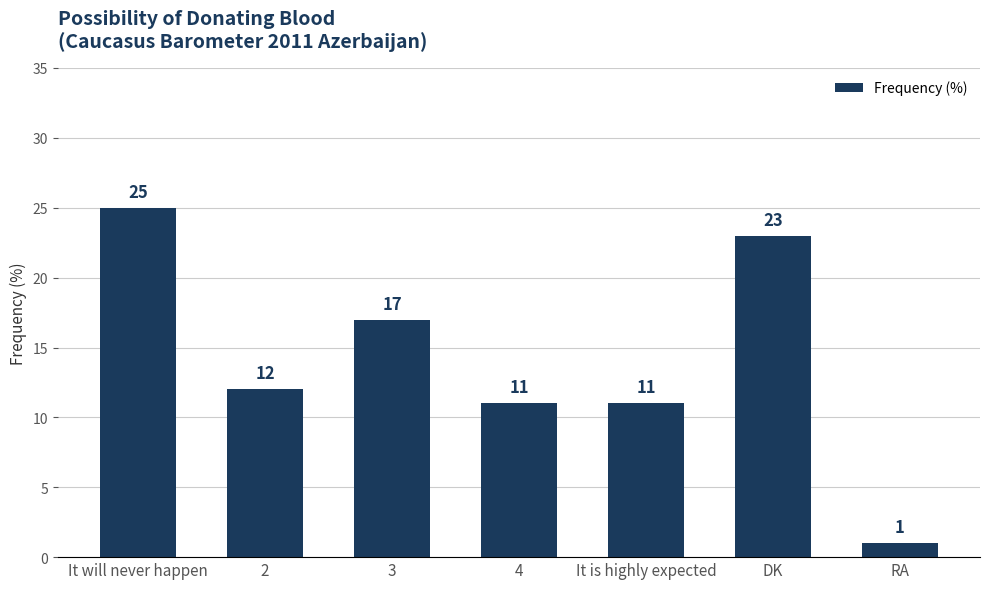

What is the difference between the maximum and minimum values?

24